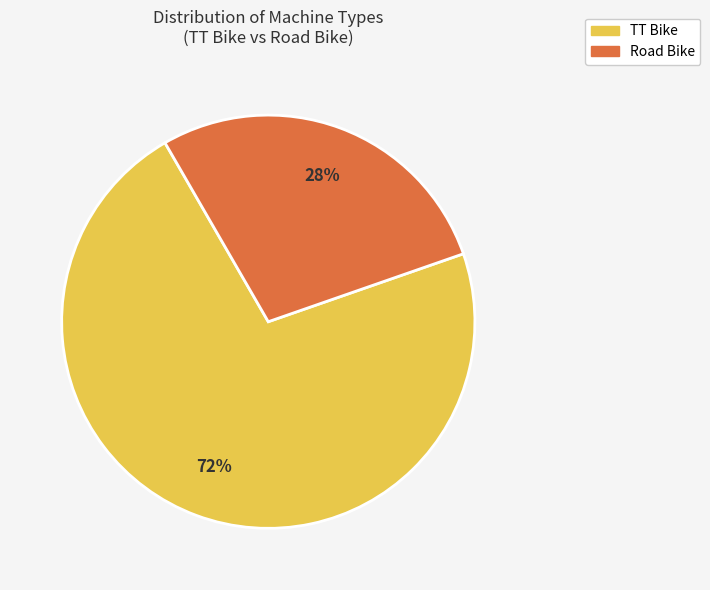

How many segments does this pie chart have?

2